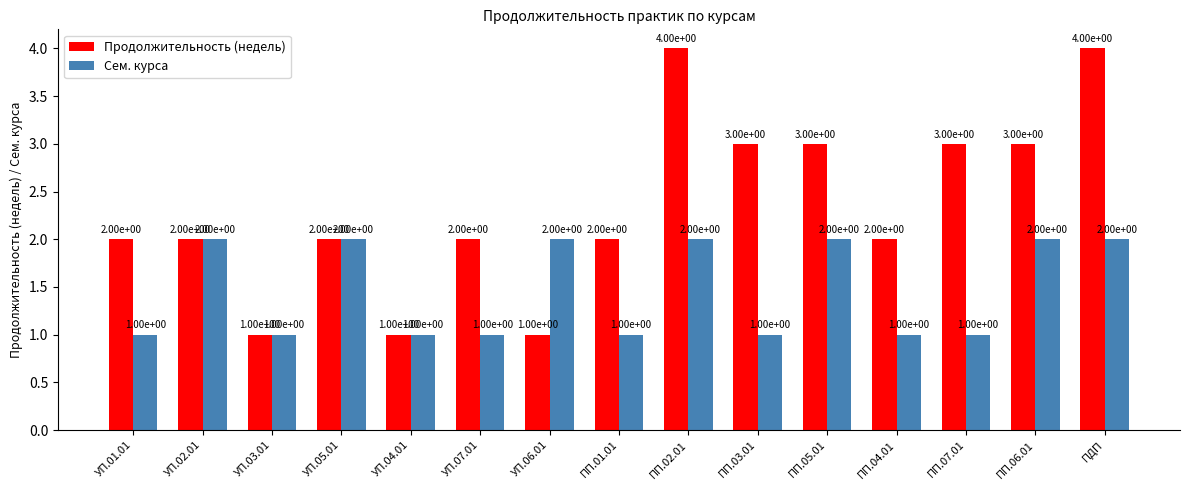

Which series has the largest range (max minus min)?

Продолжительность (недель)